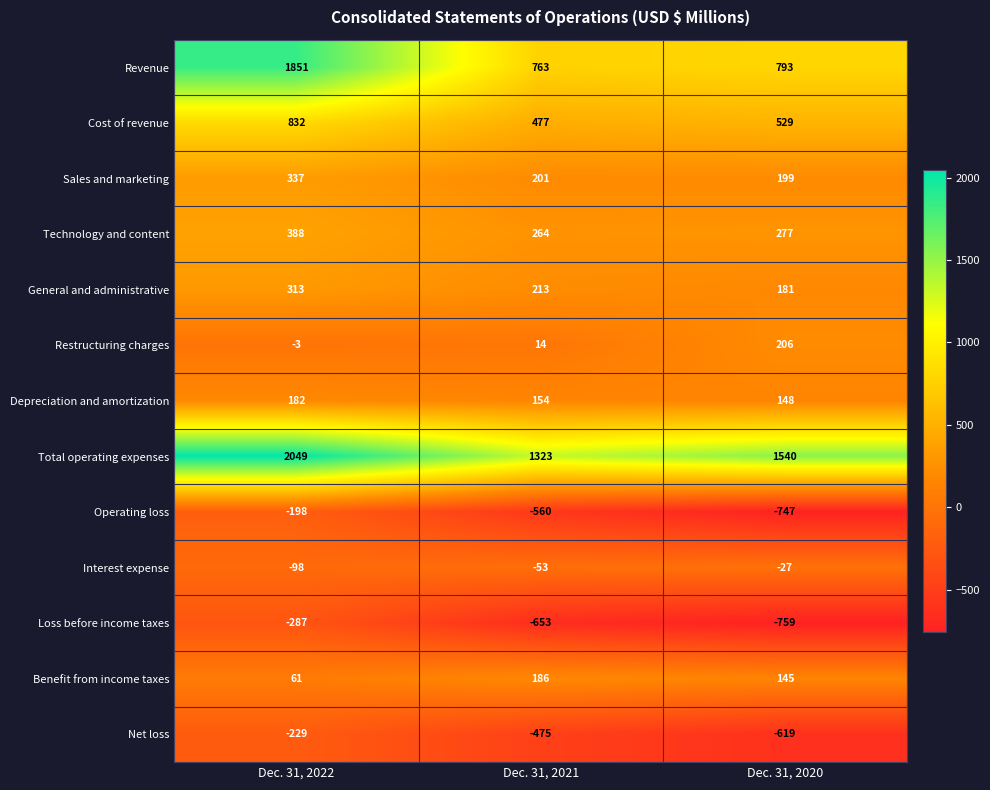

What is the difference between the Revenue values at Dec. 31, 2021 and Dec. 31, 2022?

1088